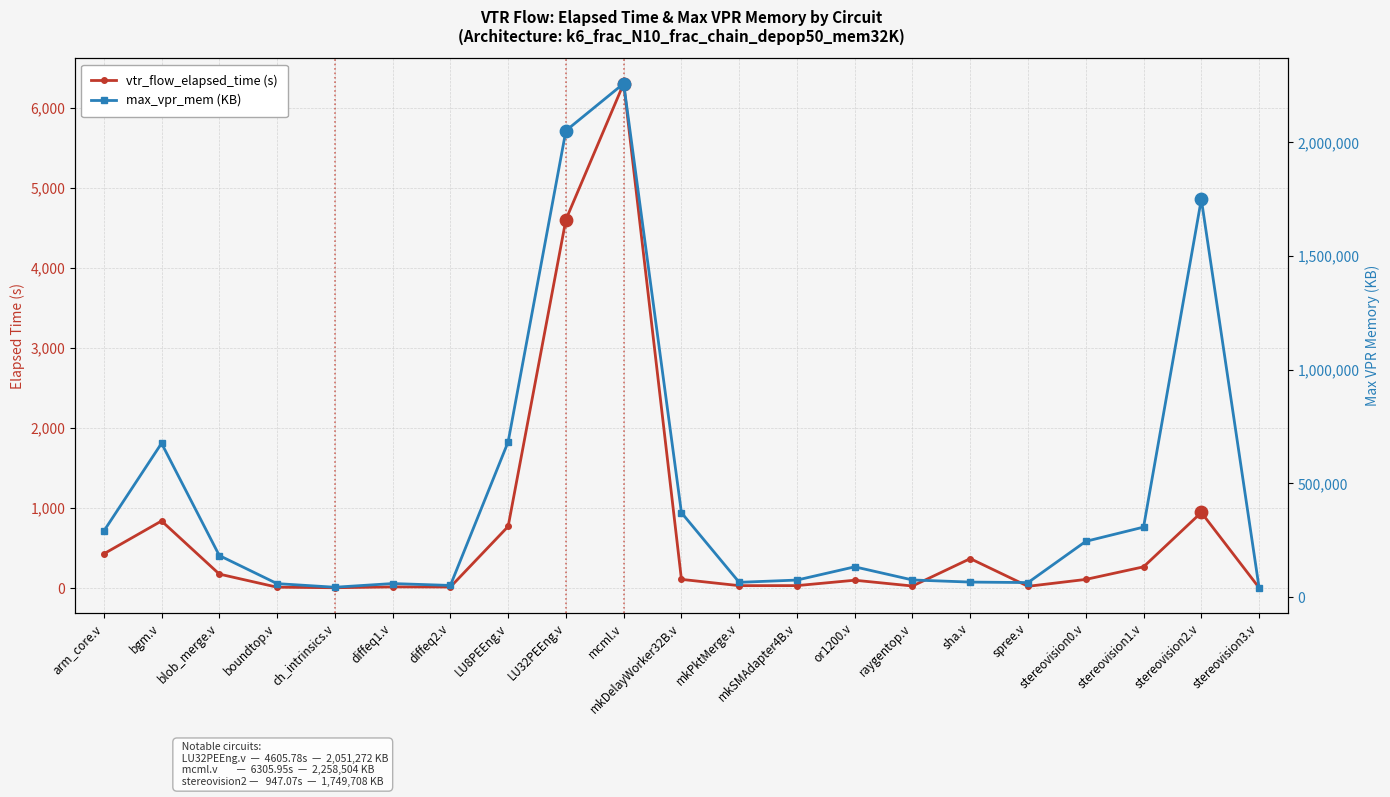

What are all the series names shown in the legend?

vtr_flow_elapsed_time (s), max_vpr_mem (KB)